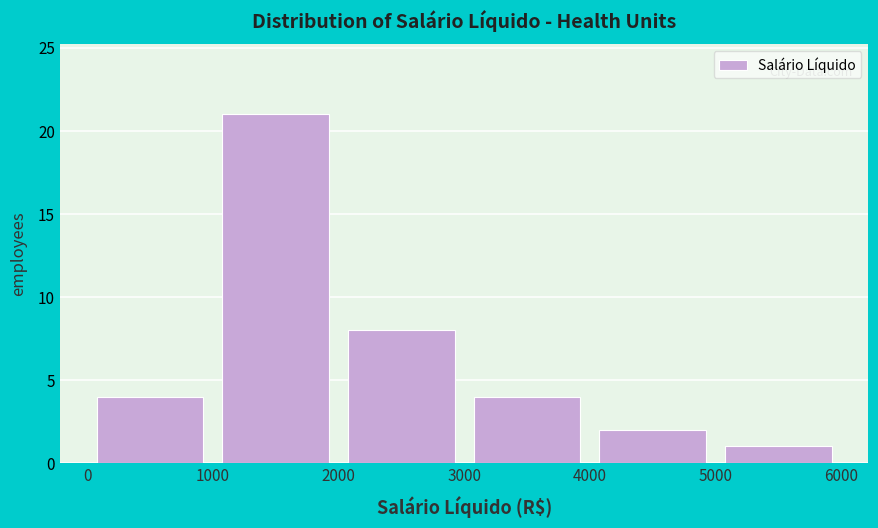

Reading left to right, list every bar in this chart as the range it spans on the x-axis followed by its height. The values are not printed on the chart, so give them approximately, as read against the axis.

0 to 1000: 4
1000 to 2000: 21
2000 to 3000: 8
3000 to 4000: 4
4000 to 5000: 2
5000 to 6000: 1